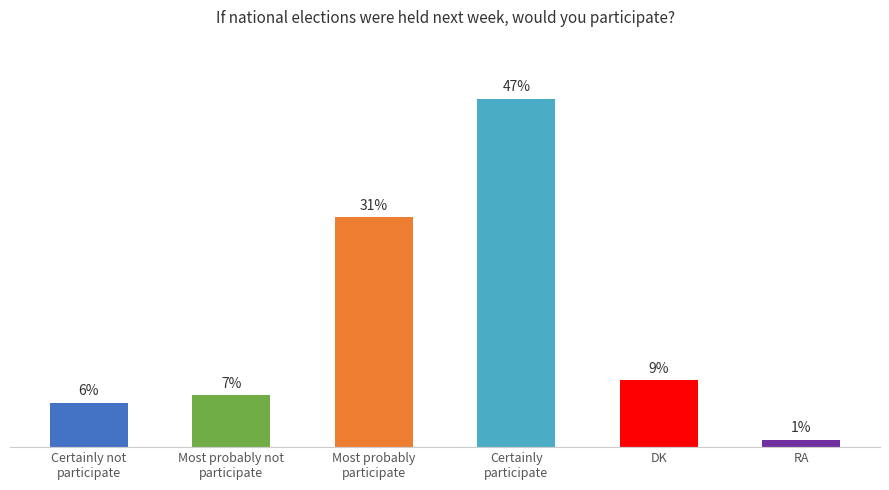

Which category has the lowest value across all series?

RA